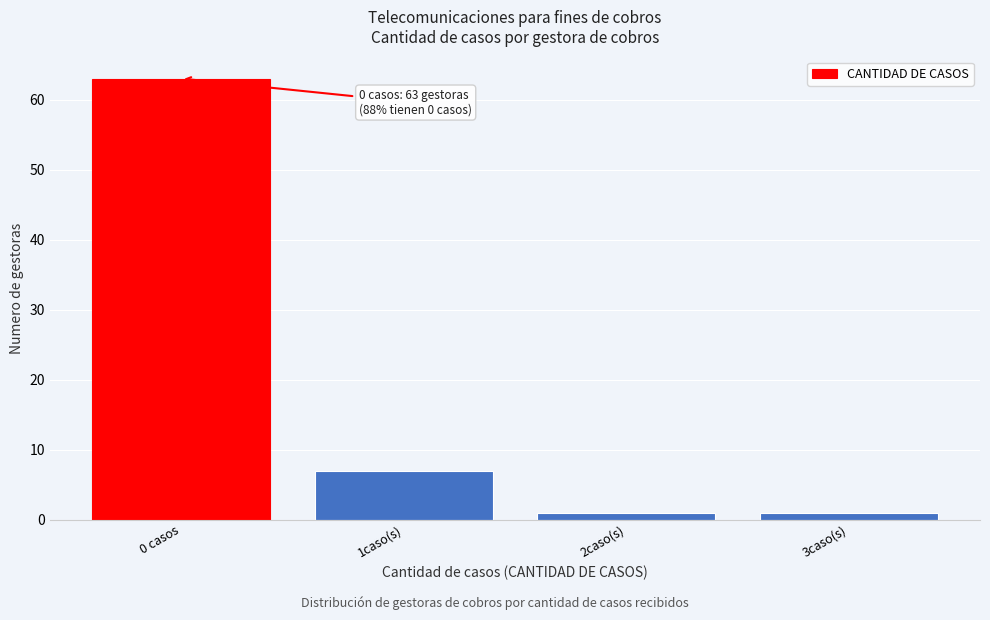

Reading left to right, transcribe all the data shown in this chart.

0 casos=63	1caso(s)=7	2caso(s)=1	3caso(s)=1